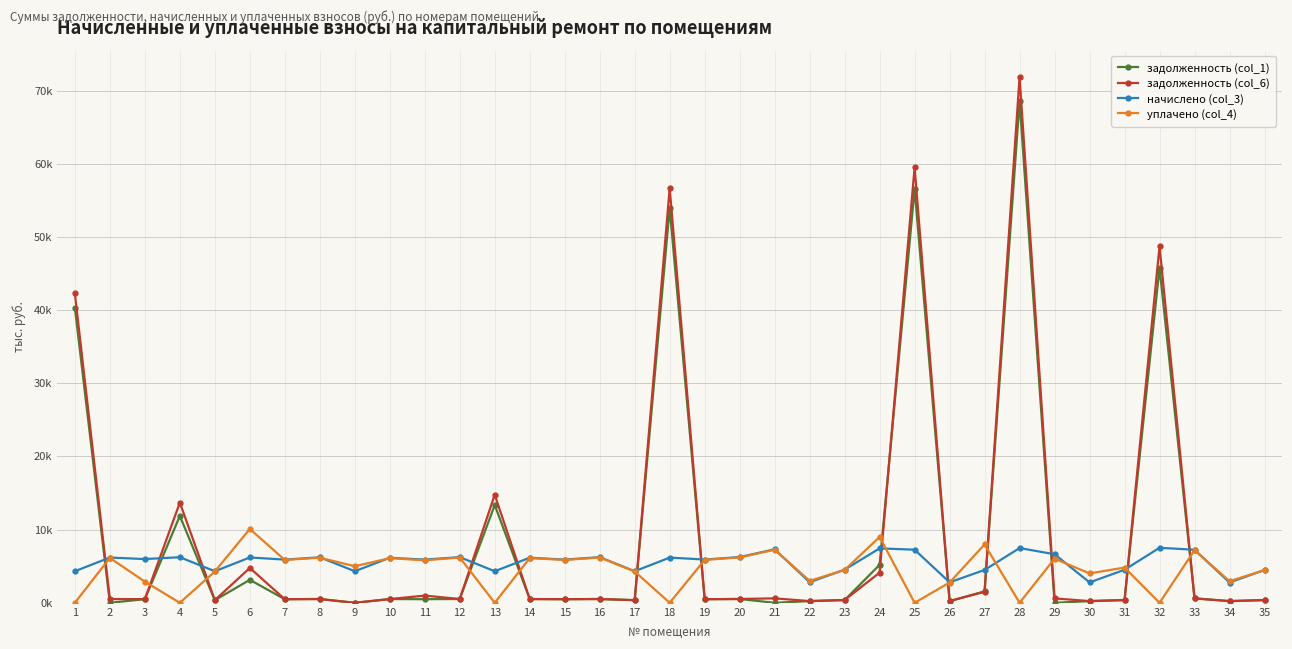

Is it true that уплачено (col_4) equals 4.3 at 5?

True